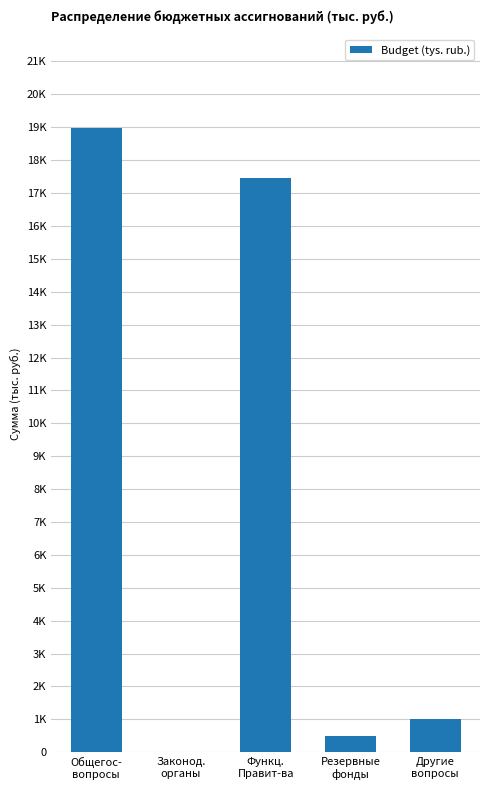

What is the approximate value at Общегос-
вопросы?

18969.9